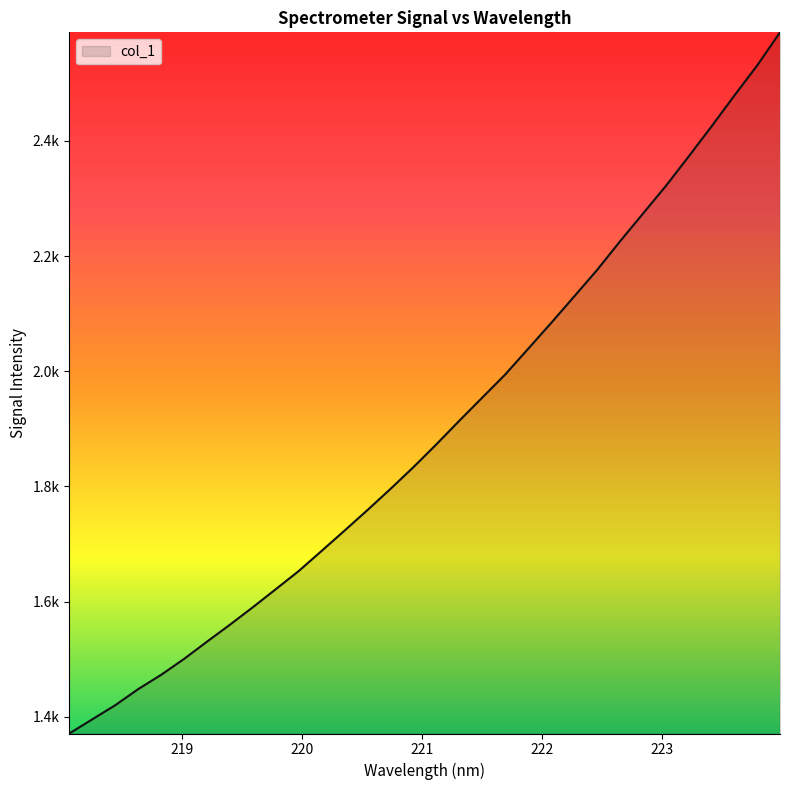

Does the chart have visible grid lines?

No